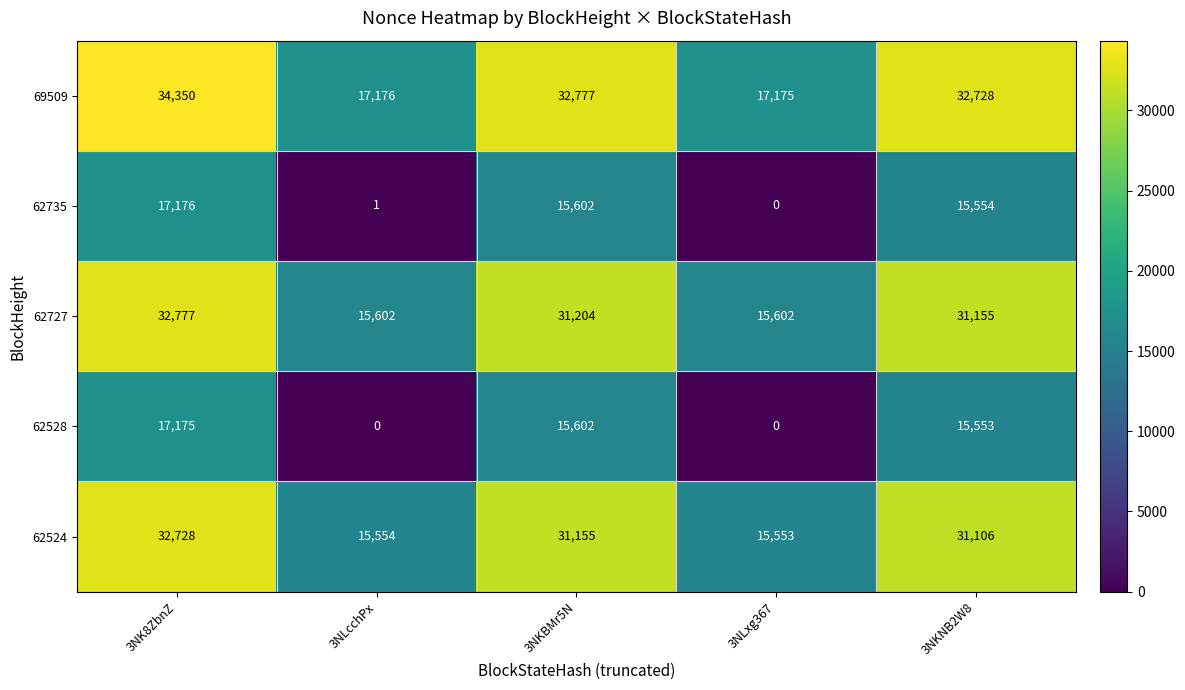

Rank the series by their maximum value, from lowest to highest.

62528, 62735, 62524, 62727, 69509